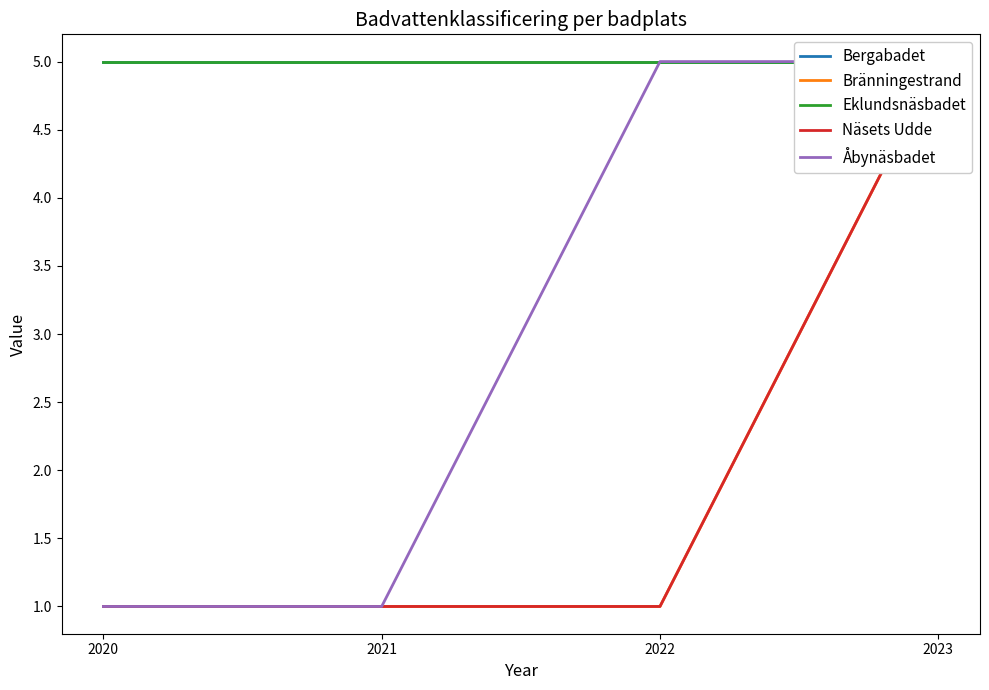

List the series in order of their peak value, lowest first.

Bergabadet, Bränningestrand, Eklundsnäsbadet, Näsets Udde, Åbynäsbadet